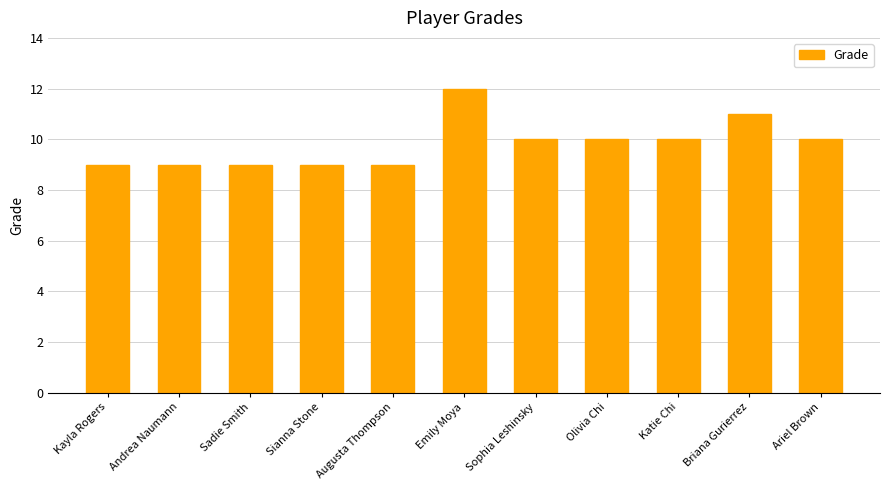

The chart shows a value of 9 at Augusta Thompson. True or false?

True